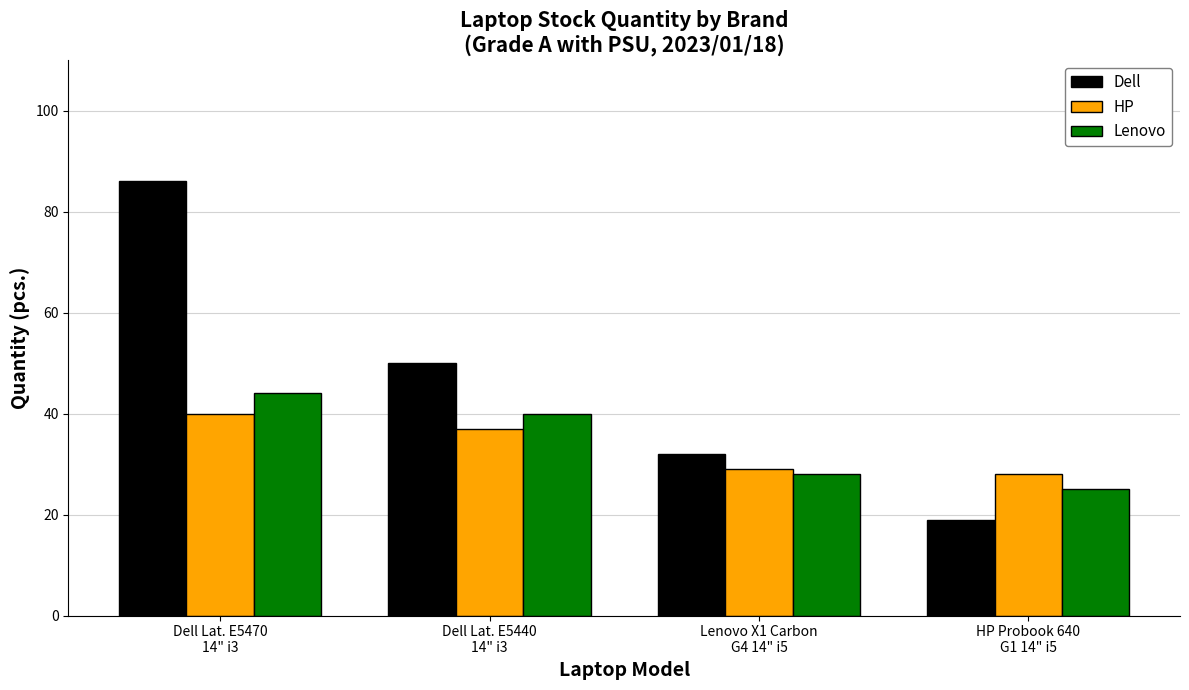

What is the total value across all series at Dell Lat. E5470
14" i3?

170